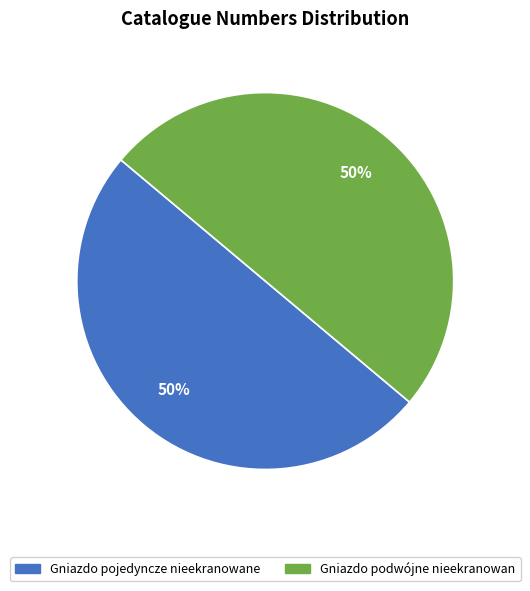

How many segments does this pie chart have?

2